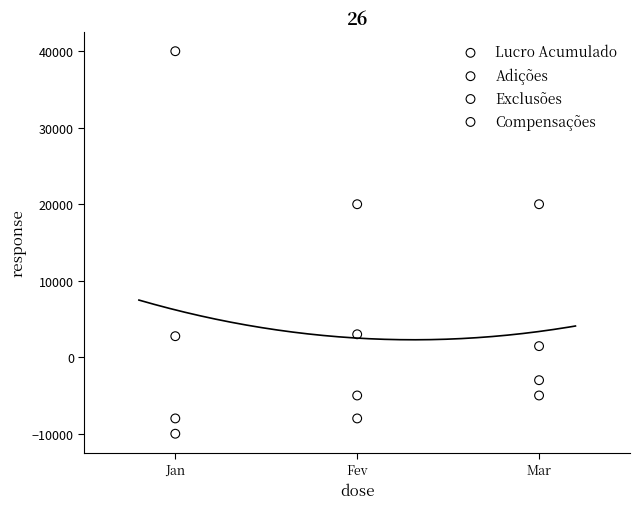

Which series has the largest Y range (max minus min)?

Lucro Acumulado